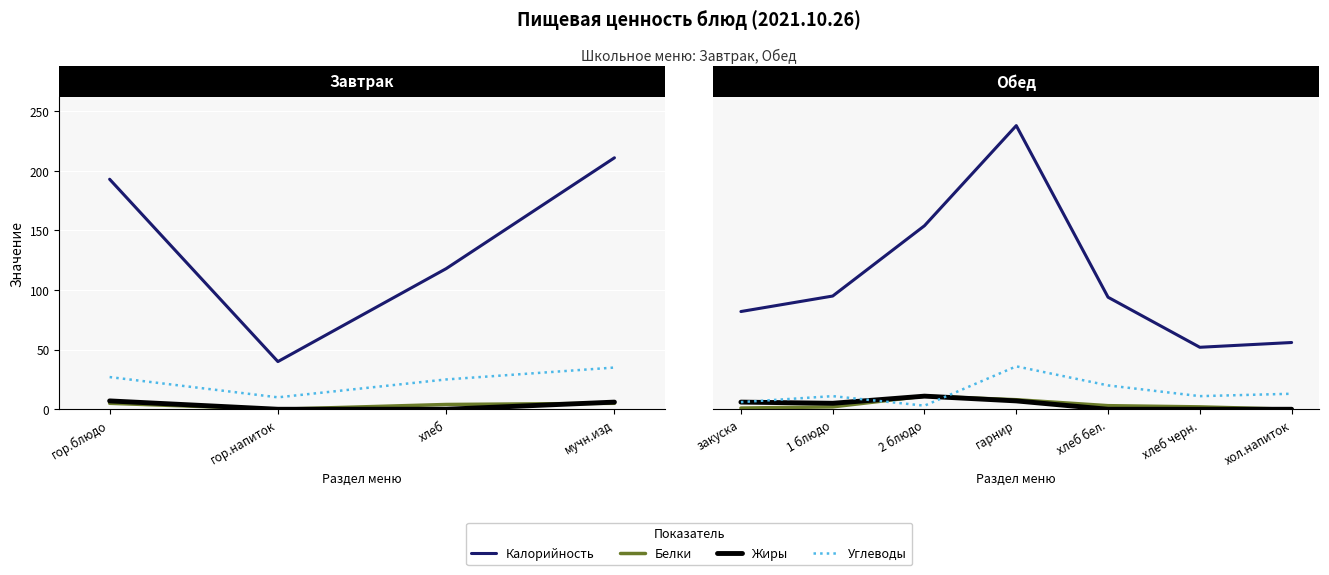

True or false: Жиры has a value of 0 at 4.

True